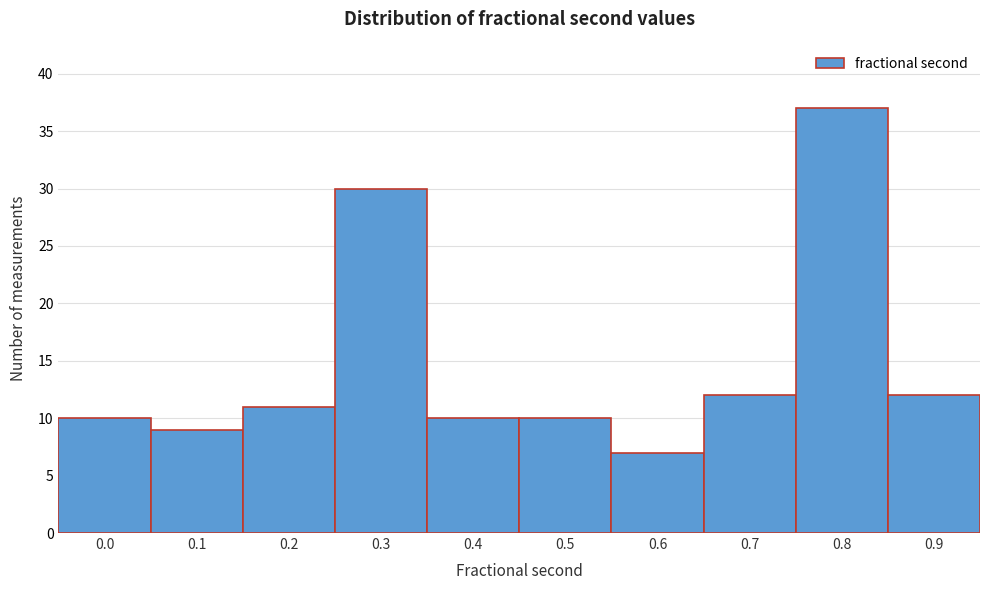

Reading left to right, transcribe all the data shown in this chart.

10	9	11	30	10	10	7	12	37	12